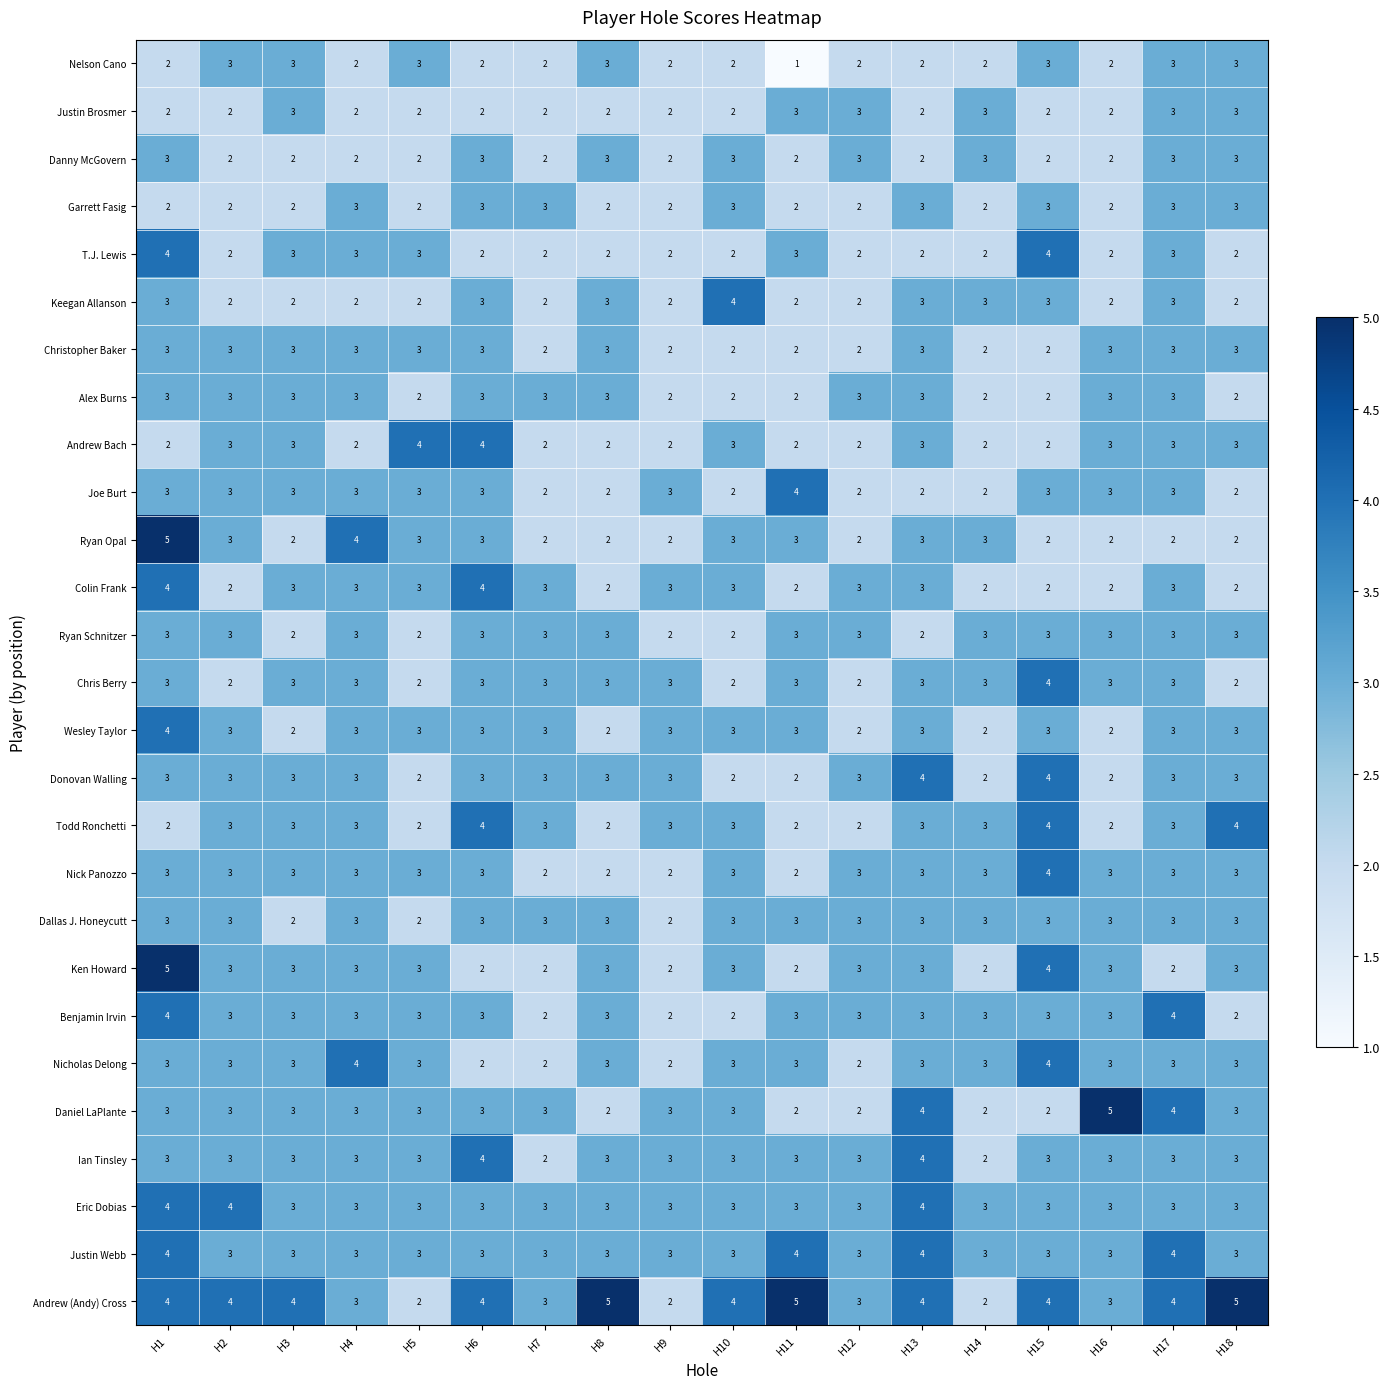

What is the smallest value displayed?

1